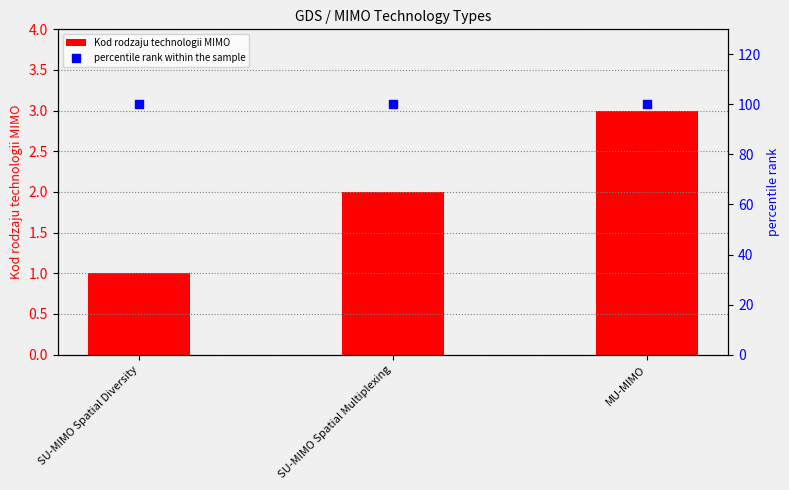

What are all the series names shown in the legend?

Kod rodzaju technologii MIMO, percentile rank within the sample